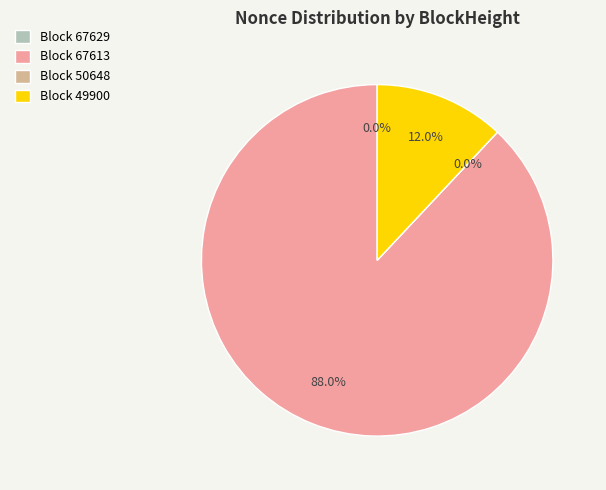

Rank the categories by value from highest to lowest.

67613, 49900, 67629, 50648